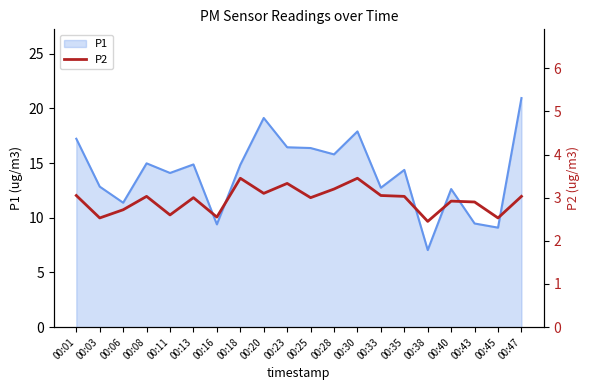

The P1 series shows 7.4 at 00:06. True or false?

False